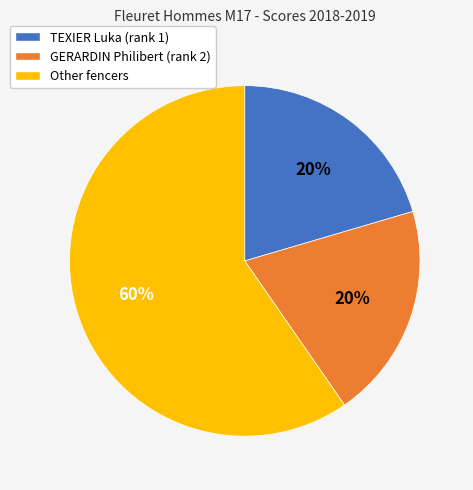

To the nearest percent, what is the average slice percentage?

33%